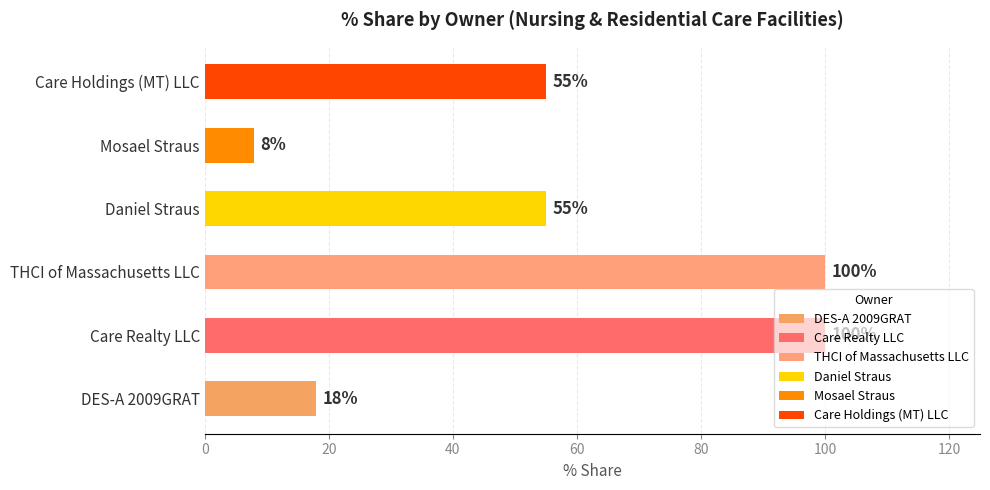

Is it true that Mosael Straus equals 6 at Care One at Brookline?

False